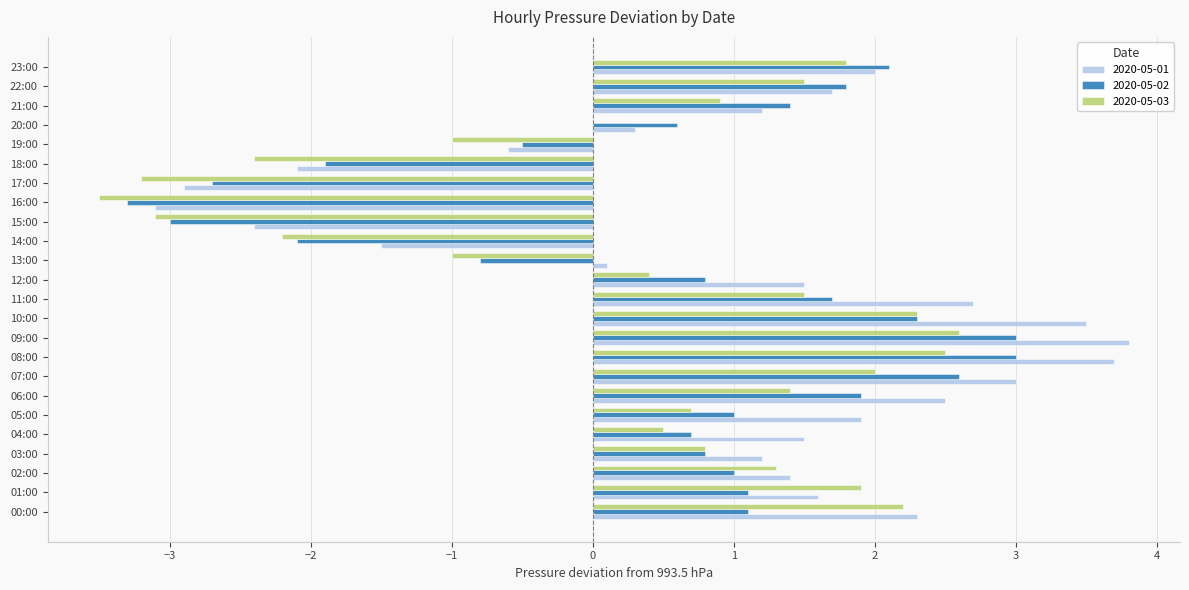

What is the sum of all 2020-05-02 values?

12.6